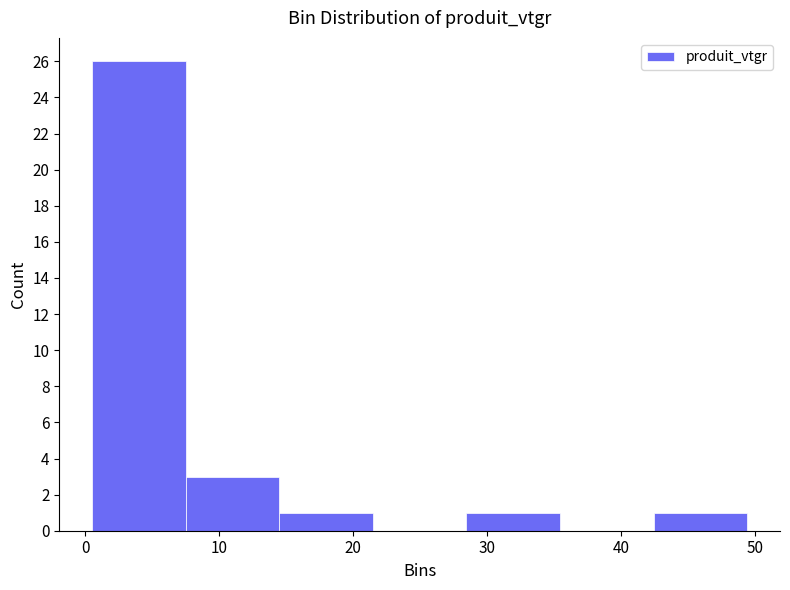

How tall is the bar that spans 42 to 49 on the x-axis? Neither the bar edges nor the heights are printed on the chart, so give them approximately, as read against the axes.

1